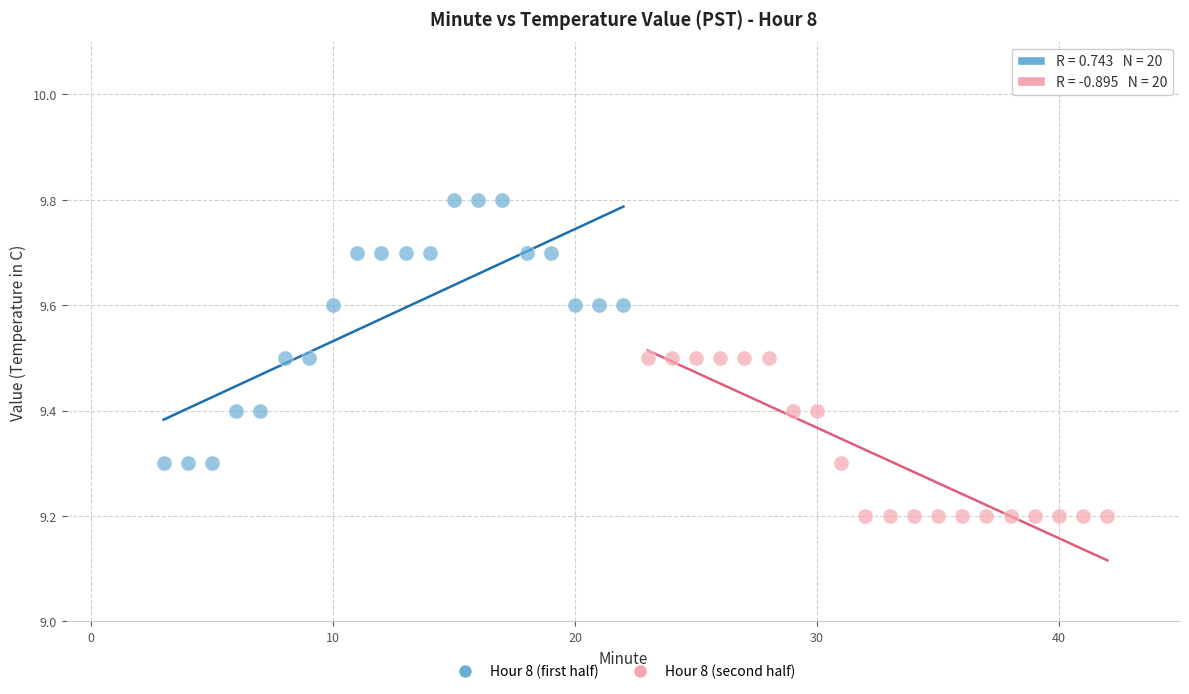

Which series reaches the minimum Y coordinate?

Hour 8 (second half)